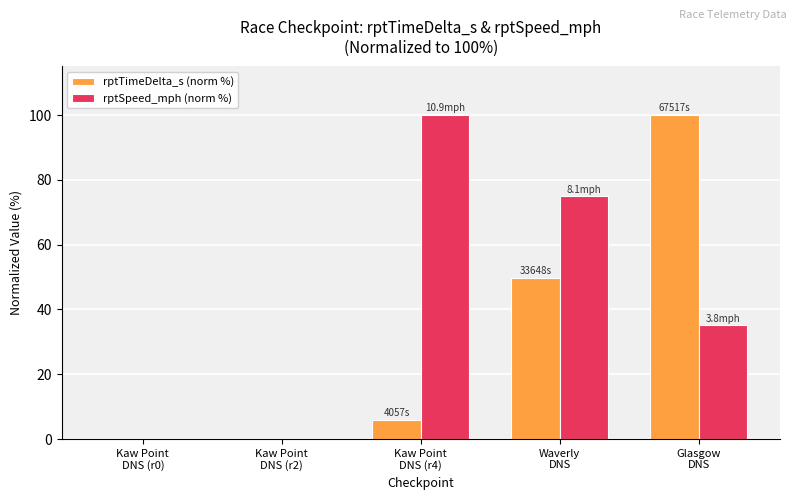

Which series has the largest total across all categories?

rptSpeed_mph (norm %)